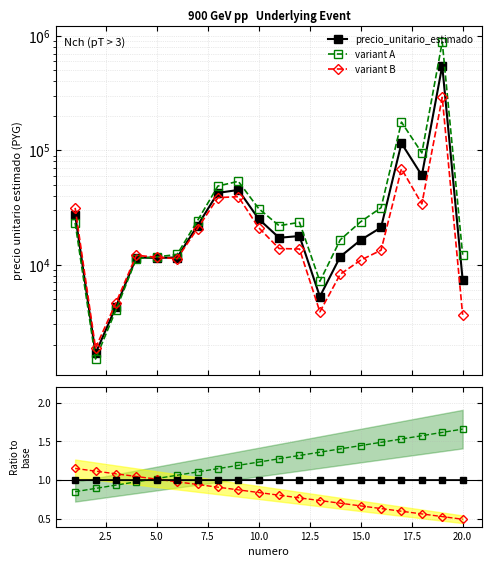

Is this an area chart (filled region under the line)?

No